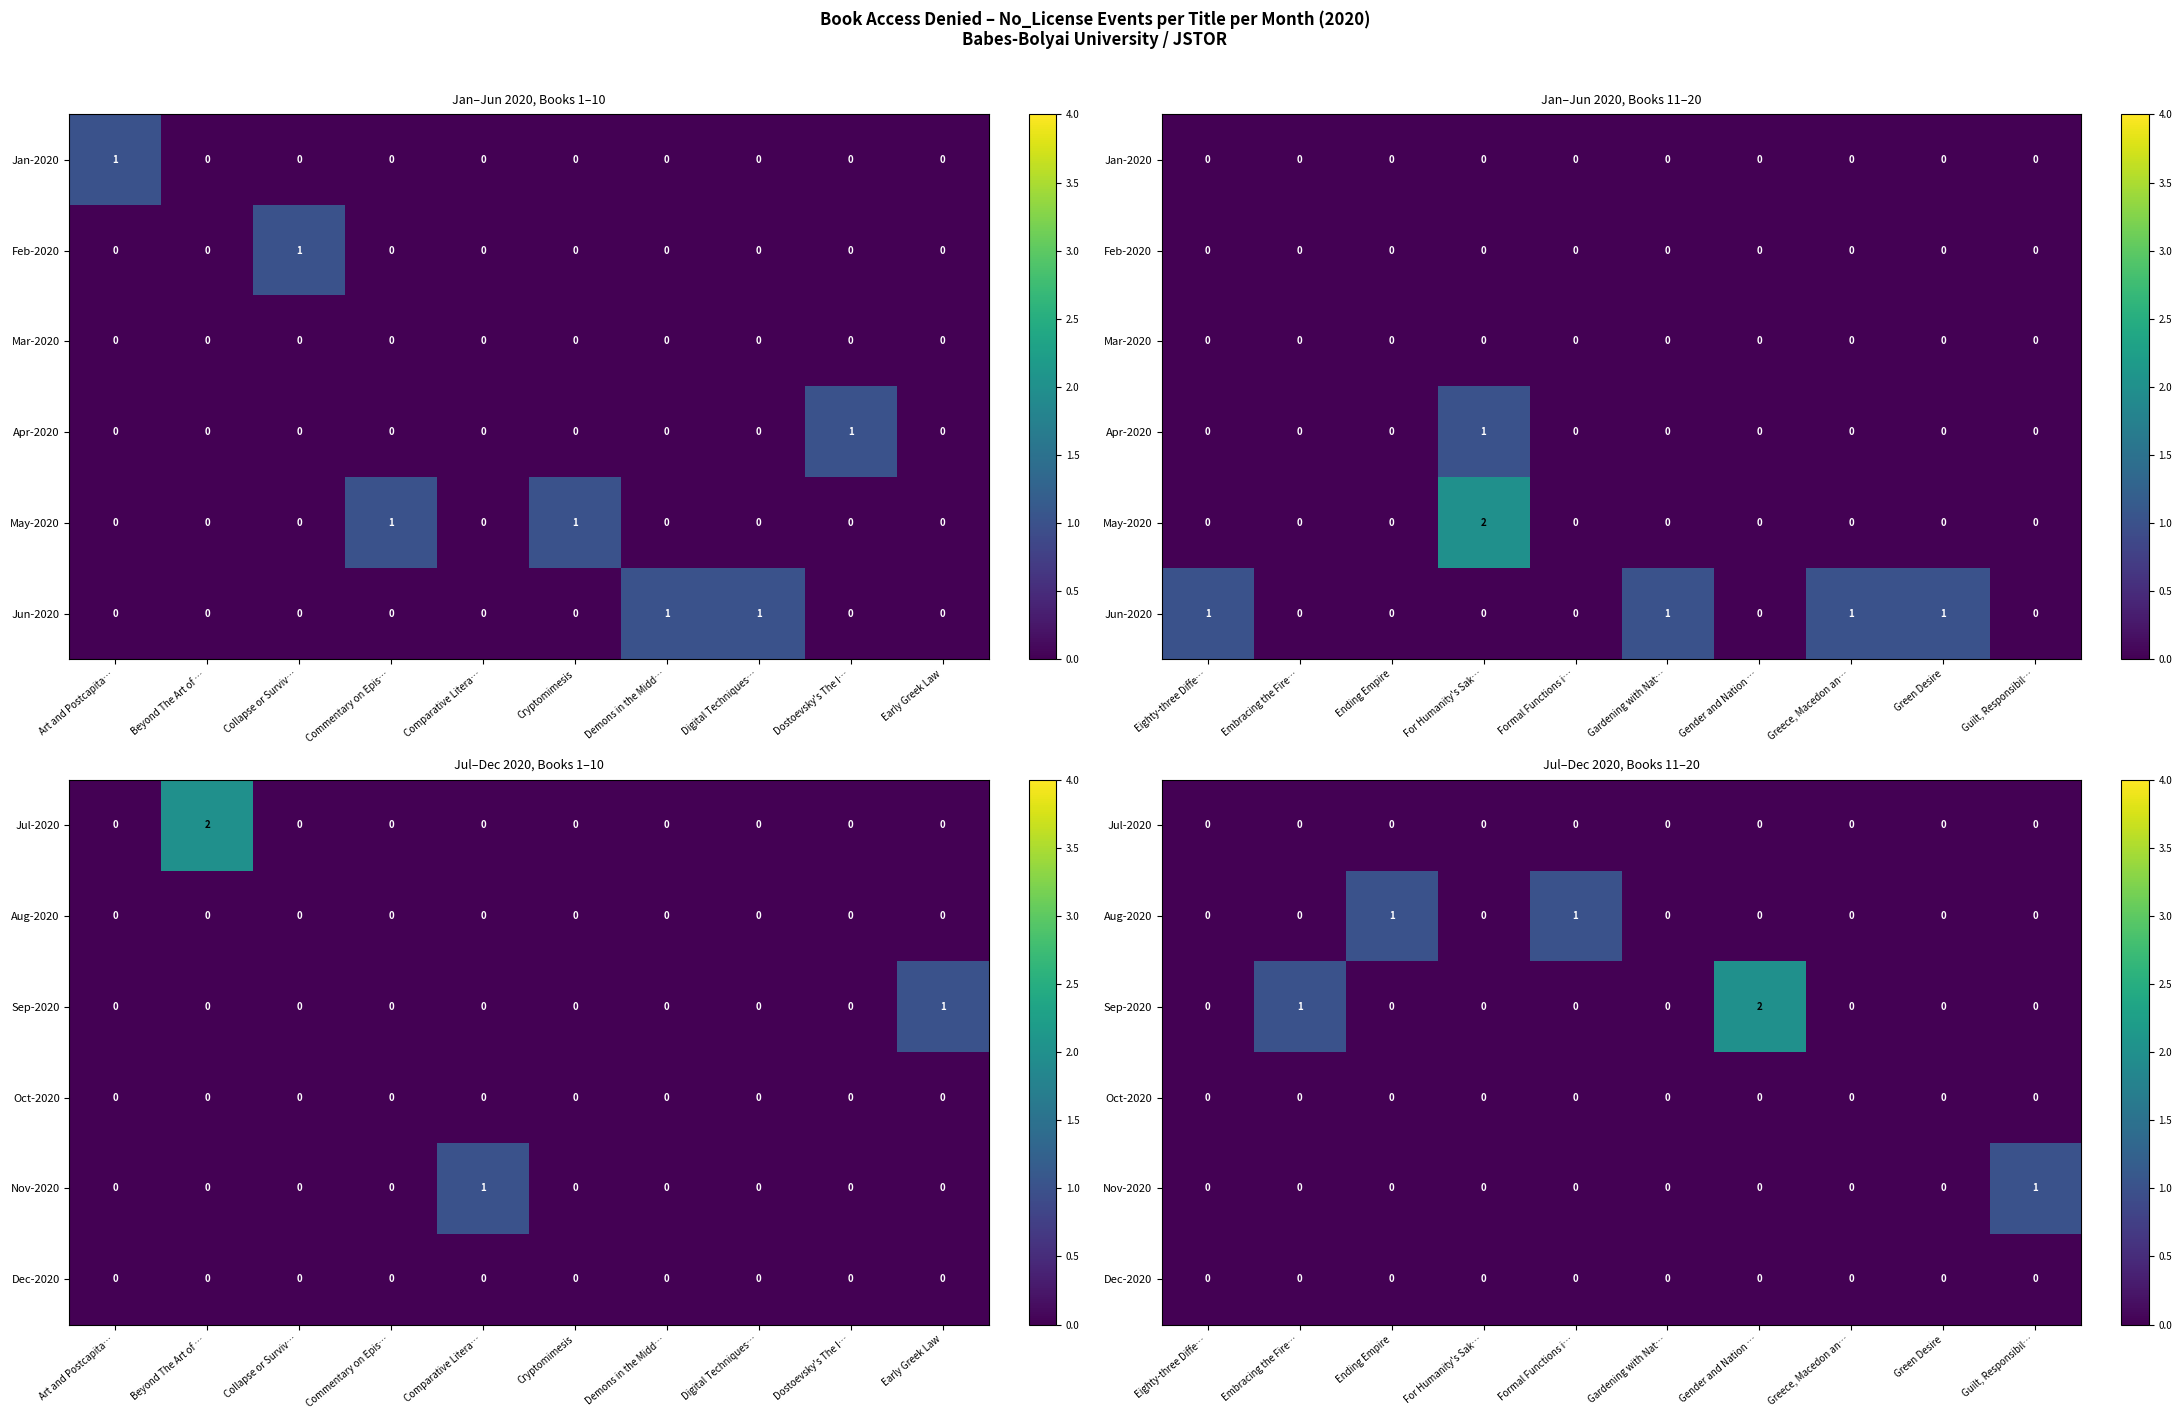

How many values in the Aug-2020 series exceed 0?

2